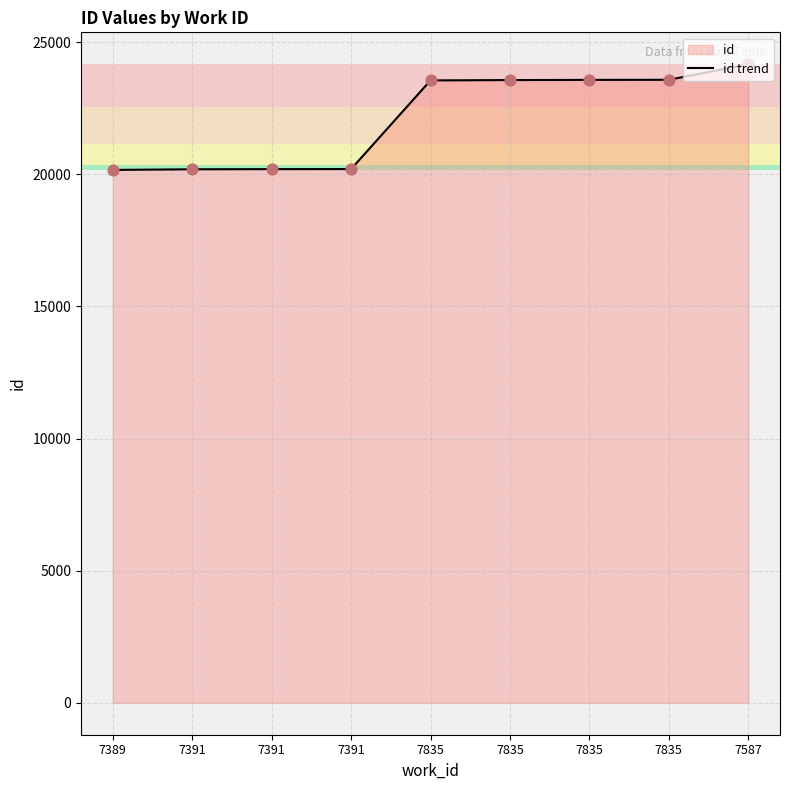

What is the ratio of the value at 7835 to the value at 7389?

1.2